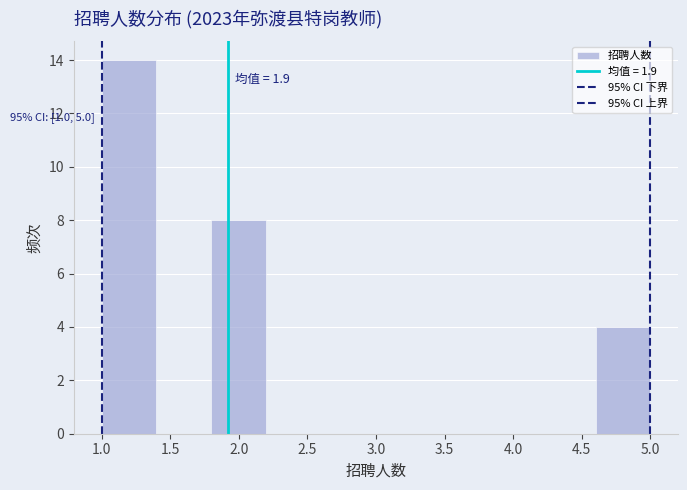

Over which range of the x-axis is the bar tallest?

1.0 to 1.4